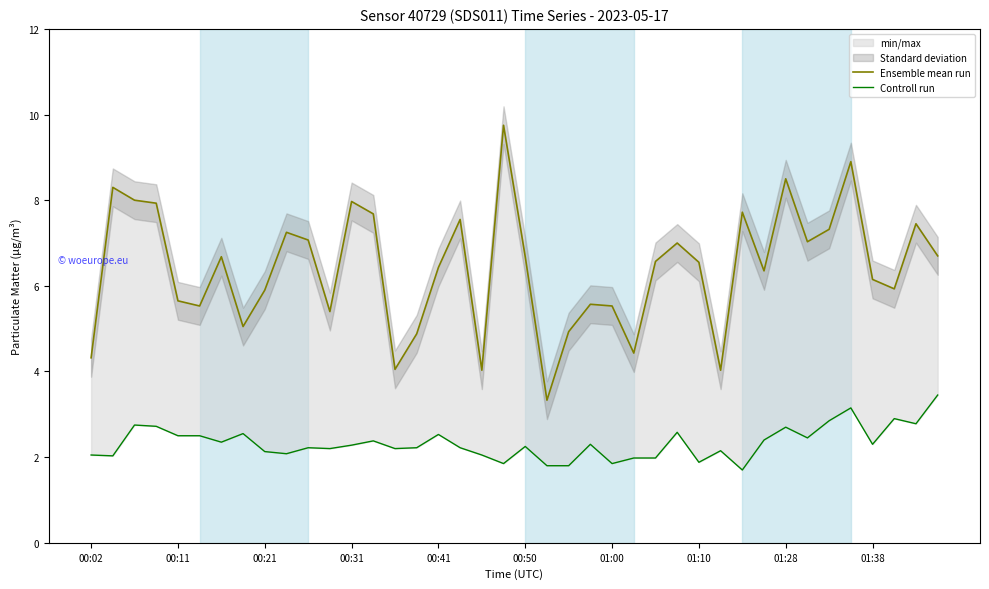

List the series in order of their peak value, lowest first.

Controll run, Ensemble mean run